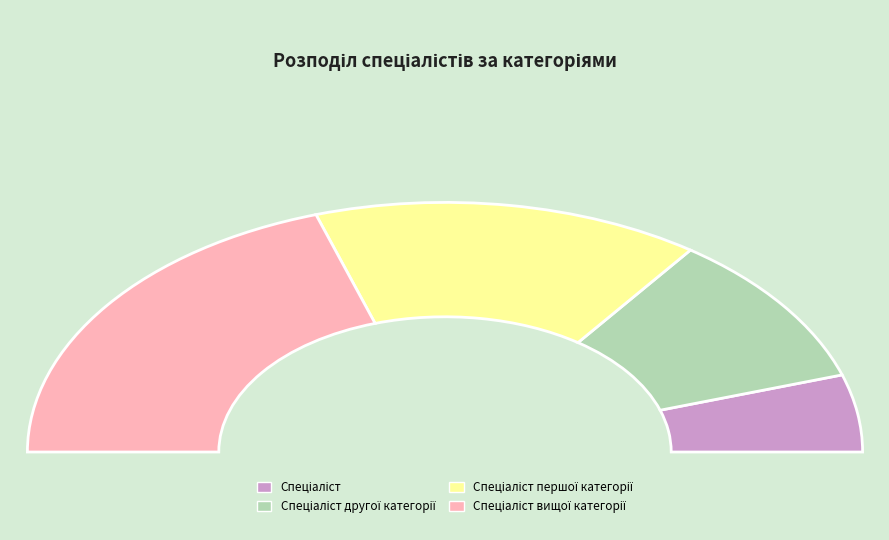

What is the change in value from Спеціаліст другої категорії to Спеціаліст вищої категорії?

+2